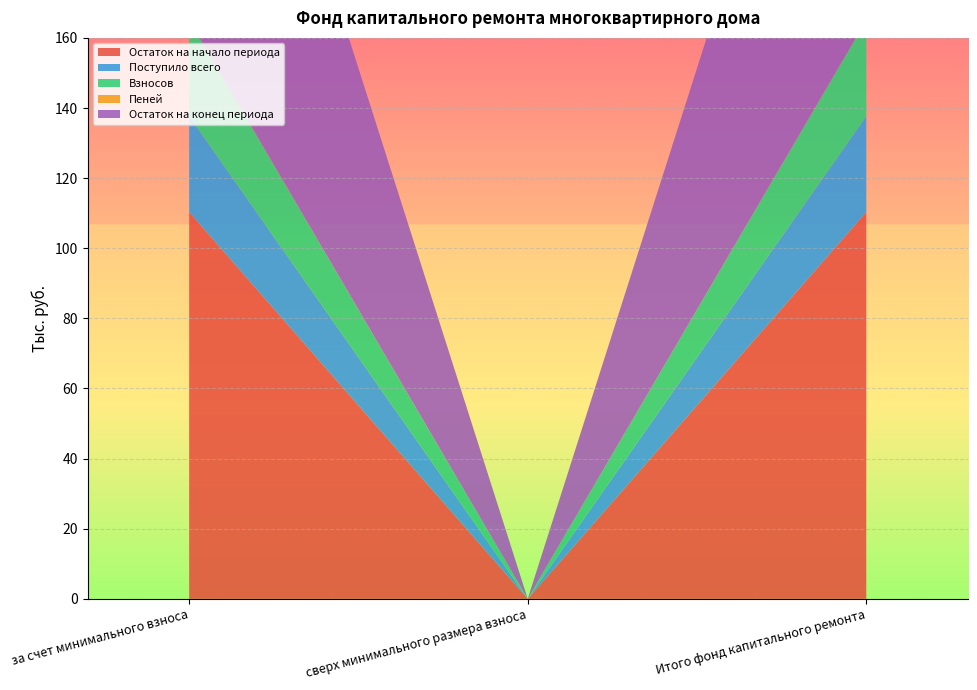

Reading left to right, extract all data points from this chart.

Остаток на начало периода: за счет минимального взноса=110.3	сверх минимального размера взноса=0.0	Итого фонд капитального ремонта=110.3
Поступило всего: за счет минимального взноса=27.4	сверх минимального размера взноса=0.0	Итого фонд капитального ремонта=27.4
Взносов: за счет минимального взноса=27.3	сверх минимального размера взноса=0.0	Итого фонд капитального ремонта=27.3
Пеней: за счет минимального взноса=0.1	сверх минимального размера взноса=0.0	Итого фонд капитального ремонта=0.1
Остаток на конец периода: за счет минимального взноса=137.7	сверх минимального размера взноса=0.0	Итого фонд капитального ремонта=137.7